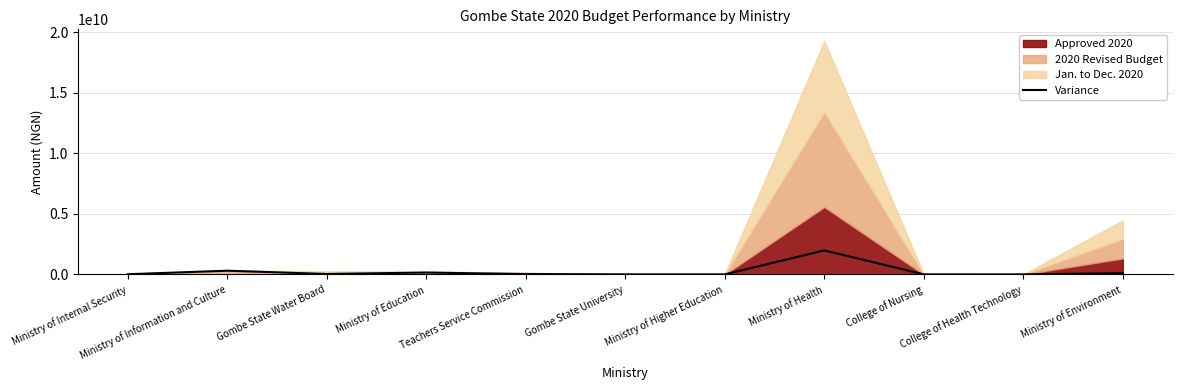

True or false: the data shows 5874960.6 at Ministry of Higher Education.

False